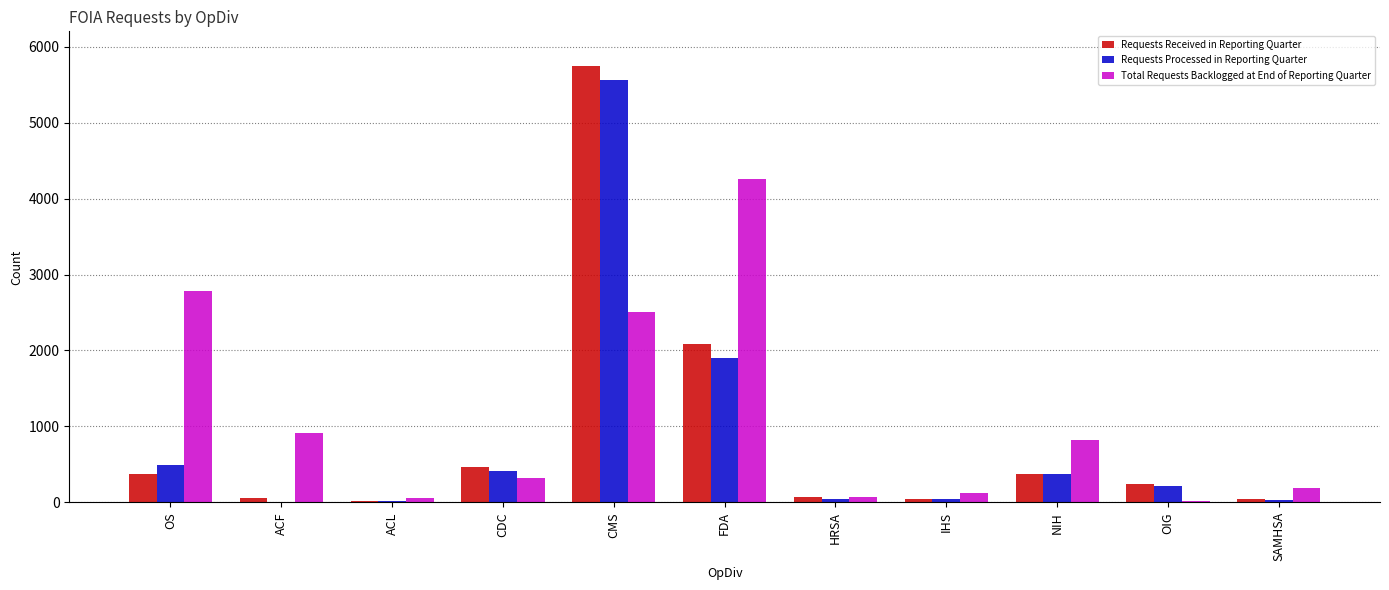

Are the bars horizontal?

No